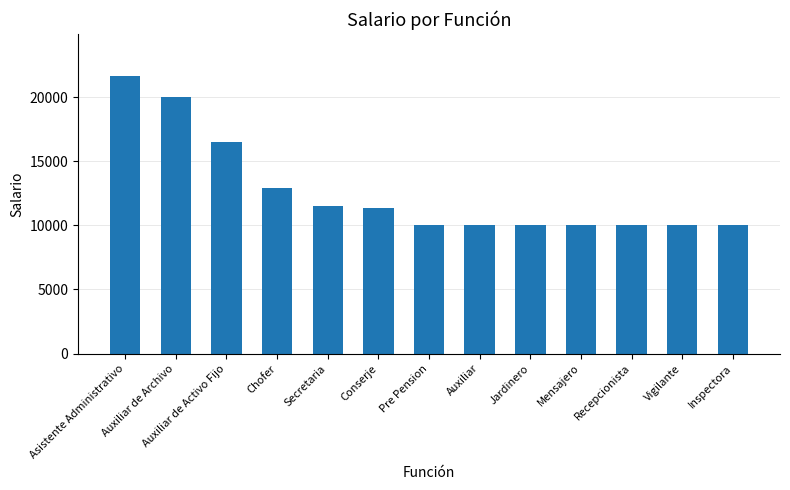

What is the change in value from Chofer to Jardinero?

-2906.8